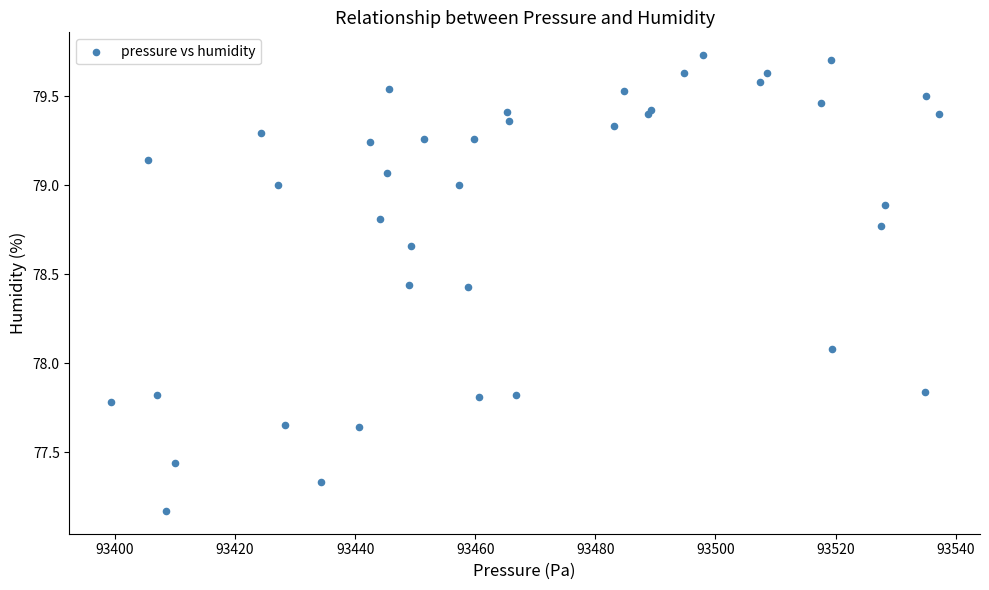

What Y value in the scatter plot is closest to 78?

78.1